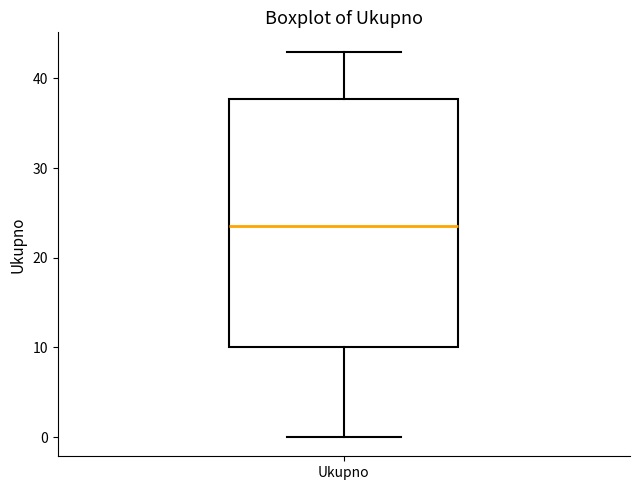

Transcribe this box plot: give where the median line is, the range the box spans, and where the two whiskers end, as read against the y-axis. The values are not printed on the chart, so give them approximately, as read against the axis.

median 24, box 10 to 38, whiskers 0 to 43